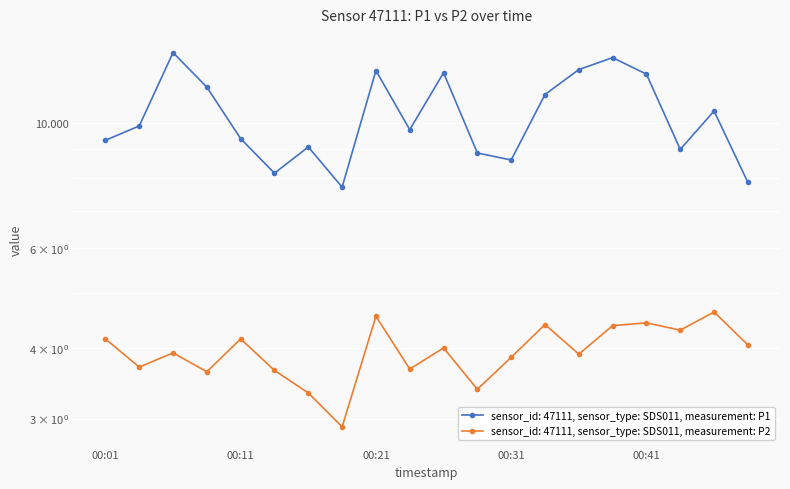

Where is the first local maximum for P2?

00:06